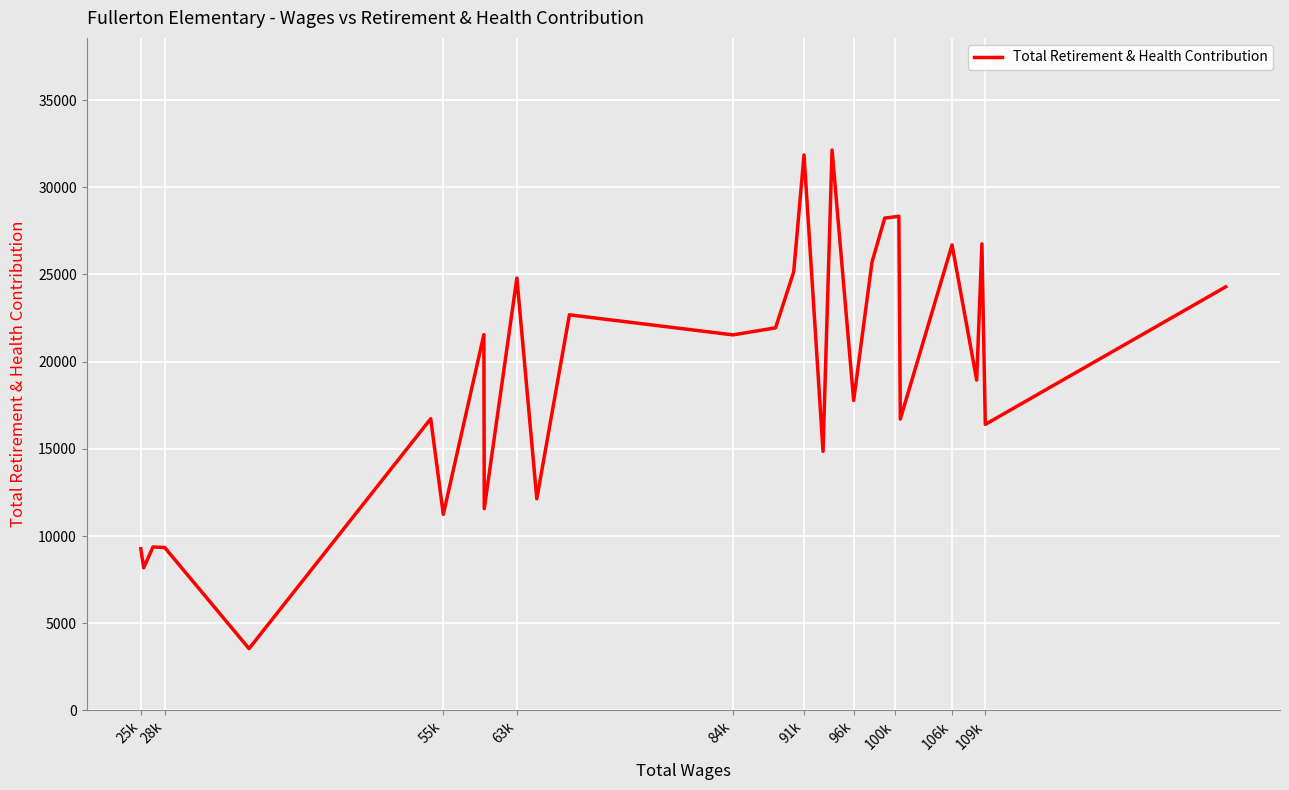

Is this an area chart (filled region under the line)?

No